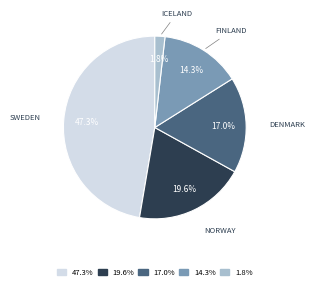

Does any single category account for the majority?

No